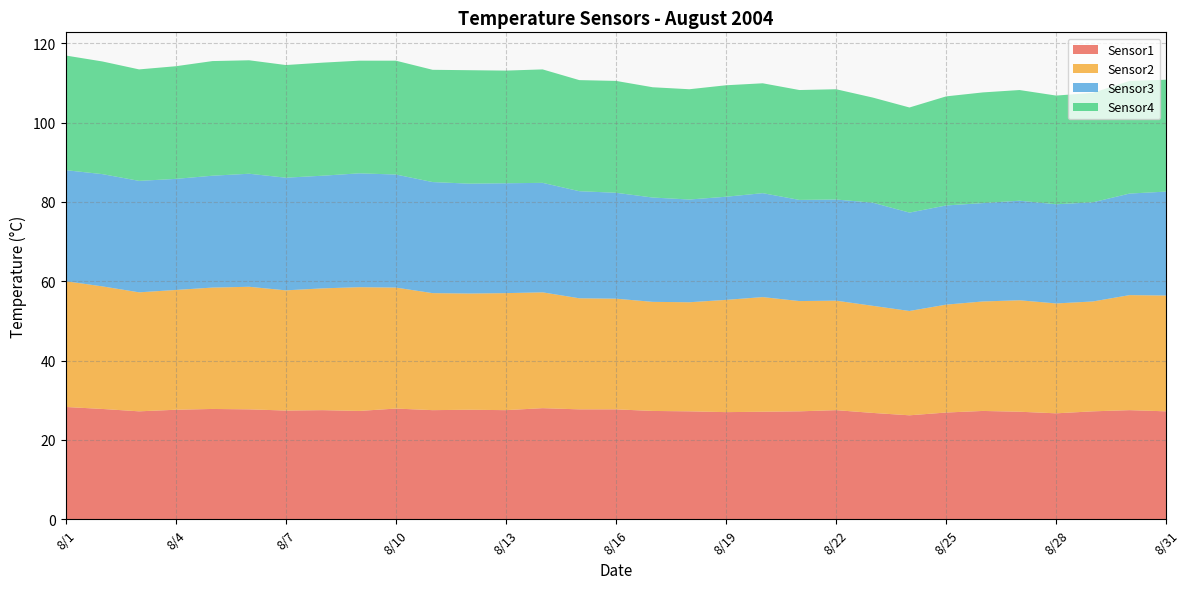

Reading right to left, what are all the values shown in this chart?

Sensor1: 8/31=27.2	8/30=27.5	8/29=27.2	8/28=26.7	8/27=27.1	8/26=27.3	8/25=26.9	8/24=26.2	8/23=26.8	8/22=27.5	8/21=27.2	8/20=27.1	8/19=27.0	8/18=27.2	8/17=27.3	8/16=27.7	8/15=27.7	8/14=28.0	8/13=27.5	8/12=27.6	8/11=27.5	8/10=27.9	8/9=27.3	8/8=27.5	8/7=27.4	8/6=27.7	8/5=27.8	8/4=27.6	8/3=27.2	8/2=27.8	8/1=28.3
Sensor2: 8/31=29.2	8/30=29.0	8/29=27.7	8/28=27.7	8/27=28.1	8/26=27.6	8/25=27.2	8/24=26.3	8/23=27.0	8/22=27.6	8/21=27.8	8/20=28.9	8/19=28.3	8/18=27.5	8/17=27.5	8/16=27.9	8/15=28.0	8/14=29.2	8/13=29.5	8/12=29.3	8/11=29.5	8/10=30.5	8/9=31.2	8/8=30.7	8/7=30.3	8/6=30.9	8/5=30.6	8/4=30.2	8/3=30.0	8/2=30.9	8/1=31.7
Sensor3: 8/31=26.2	8/30=25.6	8/29=25.0	8/28=25.0	8/27=25.1	8/26=24.8	8/25=25.0	8/24=24.8	8/23=26.0	8/22=25.5	8/21=25.5	8/20=26.2	8/19=26.0	8/18=25.9	8/17=26.3	8/16=26.7	8/15=27.0	8/14=27.6	8/13=27.7	8/12=27.7	8/11=28.0	8/10=28.5	8/9=28.7	8/8=28.4	8/7=28.4	8/6=28.5	8/5=28.2	8/4=28.0	8/3=28.1	8/2=28.3	8/1=28.0
Sensor4: 8/31=28.2	8/30=28.4	8/29=27.6	8/28=27.4	8/27=27.9	8/26=27.9	8/25=27.5	8/24=26.5	8/23=26.5	8/22=27.8	8/21=27.7	8/20=27.7	8/19=28.1	8/18=27.8	8/17=27.8	8/16=28.2	8/15=28.0	8/14=28.6	8/13=28.4	8/12=28.6	8/11=28.3	8/10=28.7	8/9=28.4	8/8=28.5	8/7=28.4	8/6=28.6	8/5=28.9	8/4=28.4	8/3=28.1	8/2=28.4	8/1=28.9